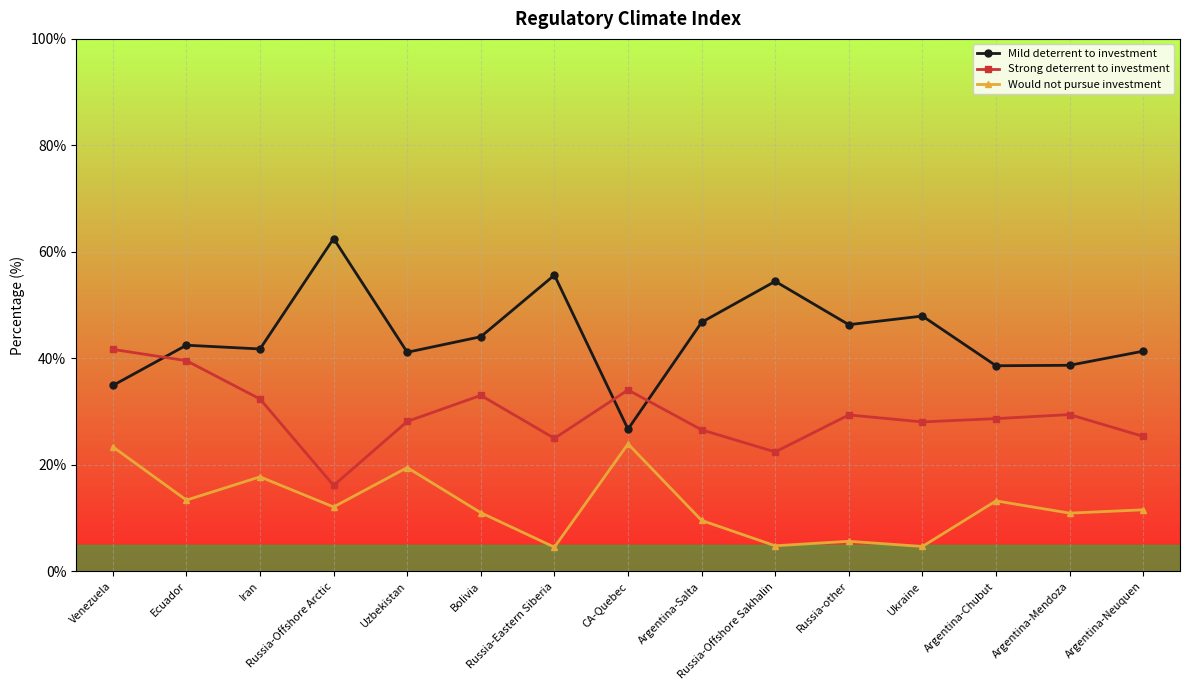

In Mild deterrent to investment, how many points are higher than both neighbors (excluding endpoints)?

5